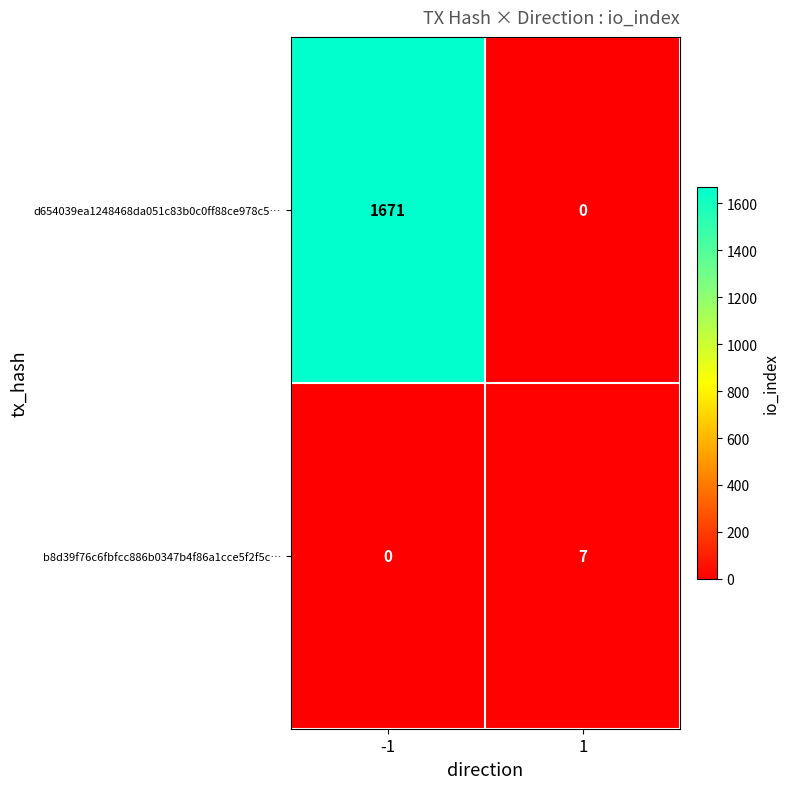

Rank the series by their maximum value, from highest to lowest.

d654039ea1248468da051c83b0c0ff88ce978c5…, b8d39f76c6fbfcc886b0347b4f86a1cce5f2f5c…